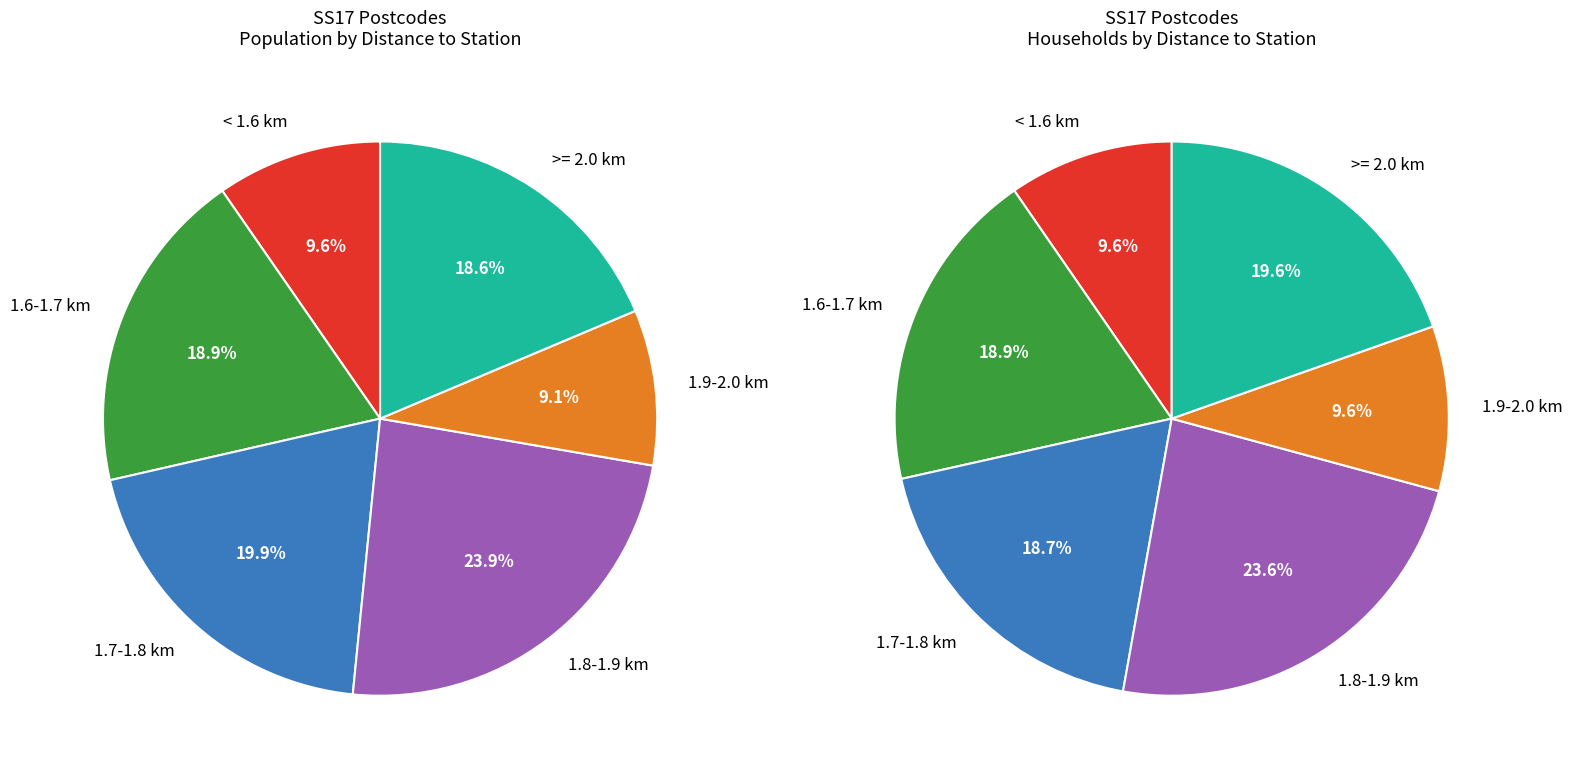

What is the total percentage of Yes and No?

100.0%